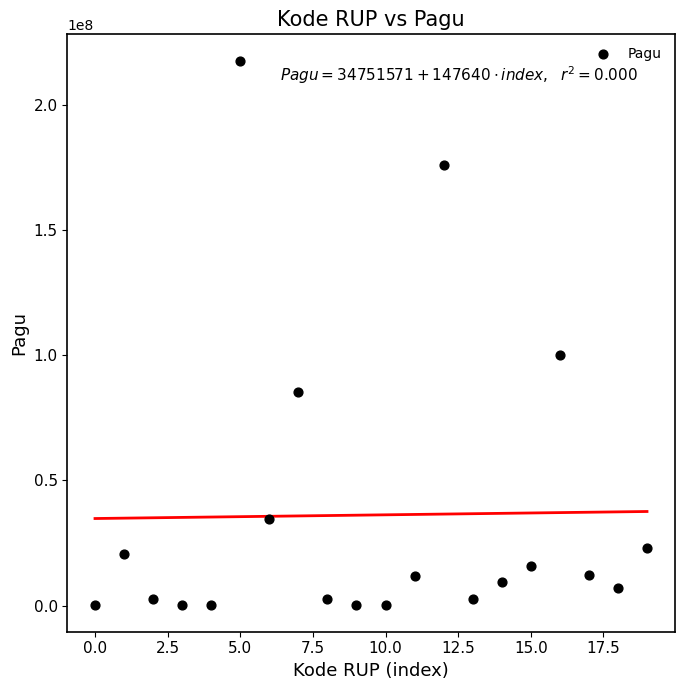

What is the range of Y values (max minus min)?

216800000